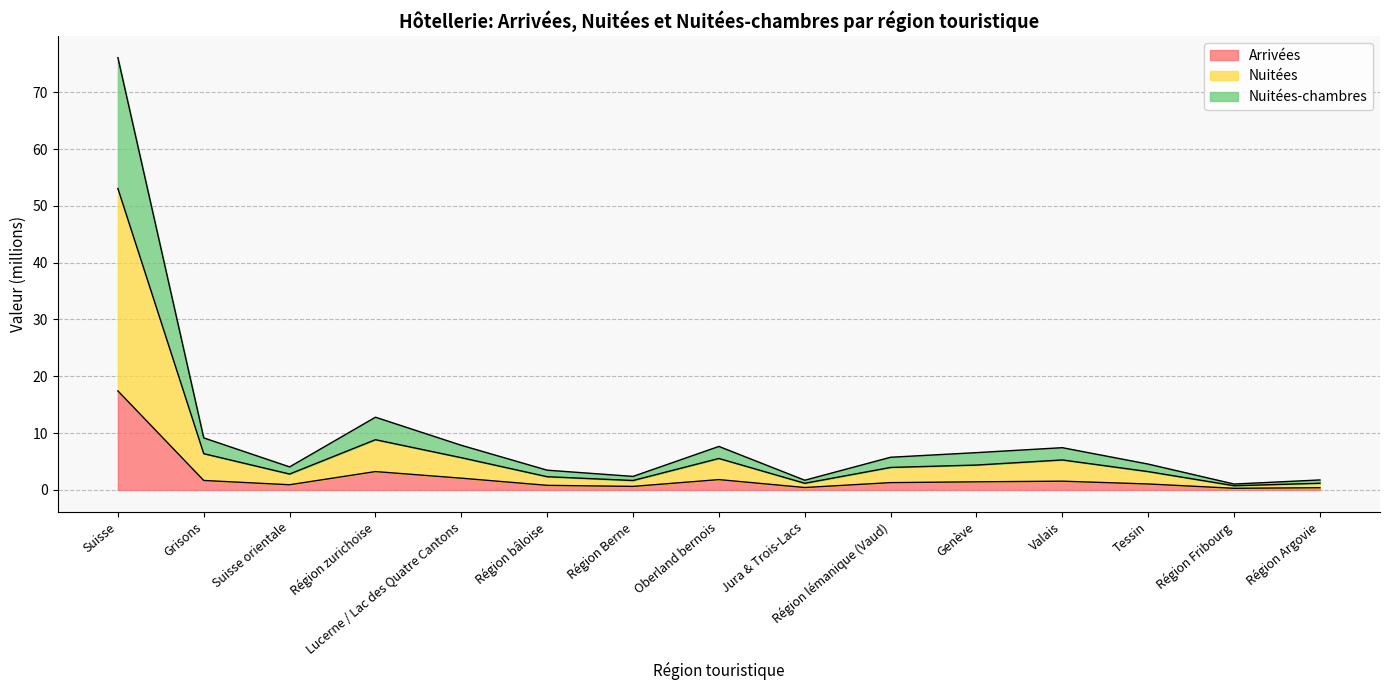

What is the label of the 2nd point from the left?

Grisons